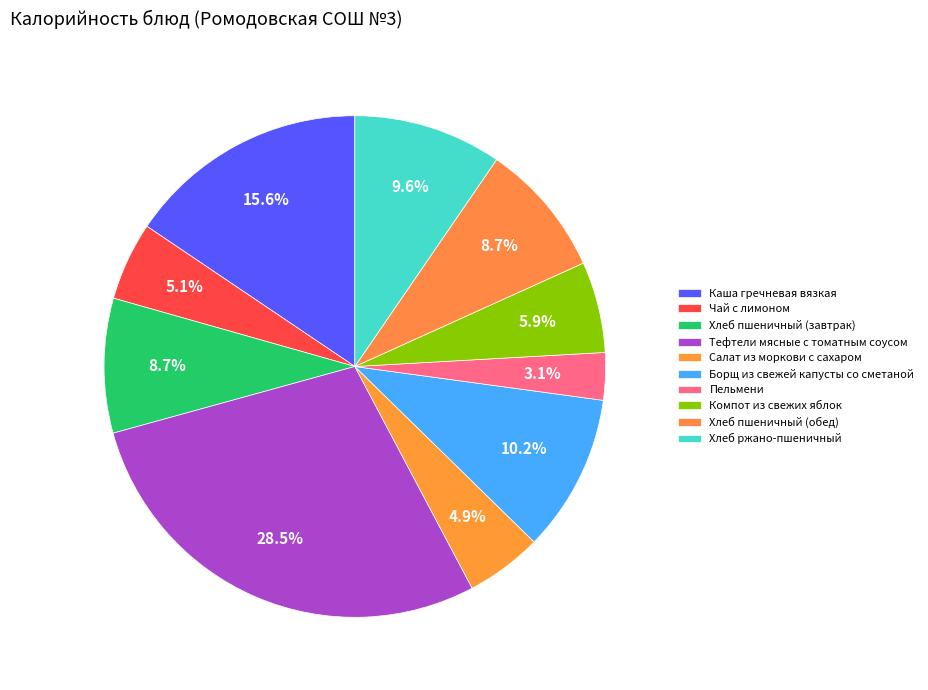

Rank the categories by value from highest to lowest.

Тефтели мясные с томатным соусом, Каша гречневая вязкая, Борщ из свежей капусты со сметаной, Хлеб ржано-пшеничный, Хлеб пшеничный (завтрак), Хлеб пшеничный (обед), Компот из свежих яблок, Чай с лимоном, Салат из моркови с сахаром, Пельмени